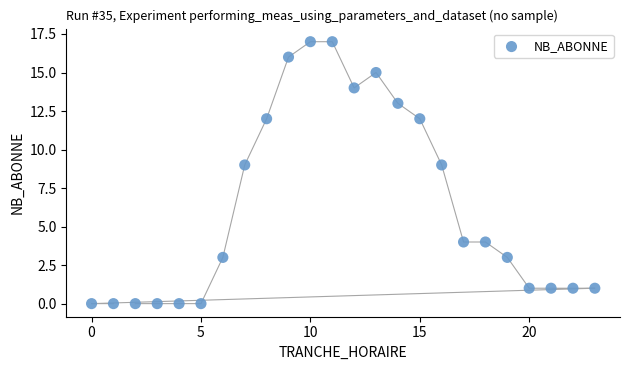

What is the range of X values (max minus min)?

23